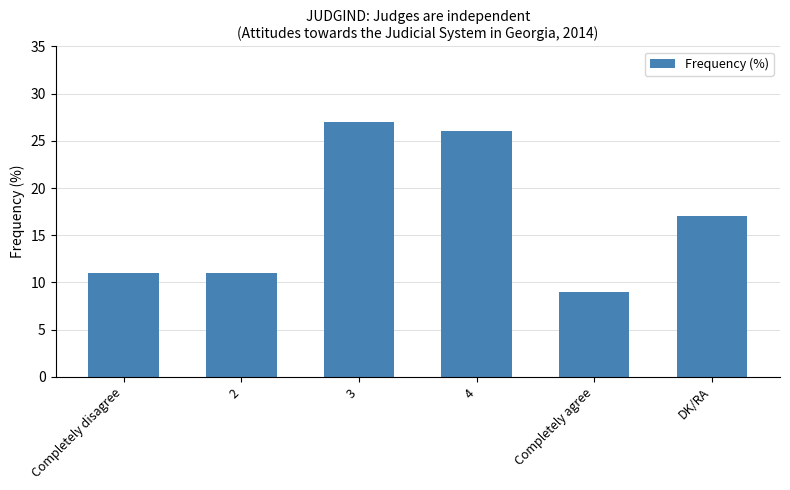

The chart shows a value of 26 at 4. True or false?

True